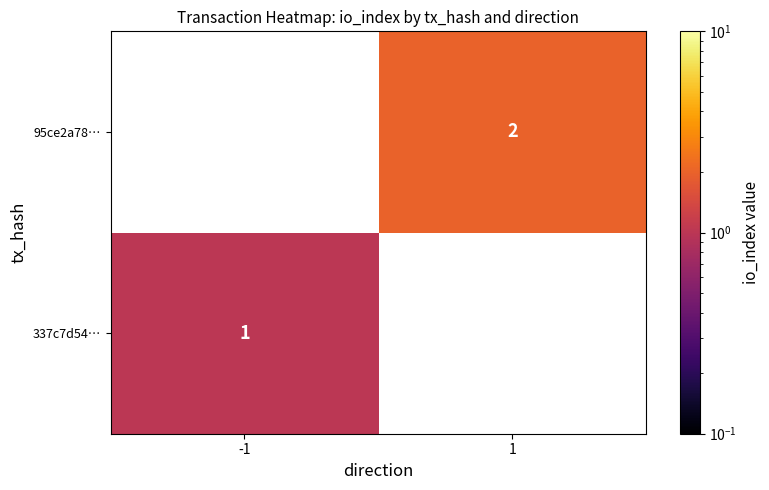

Is it true that 95ce2a78… equals 3 at 1?

False